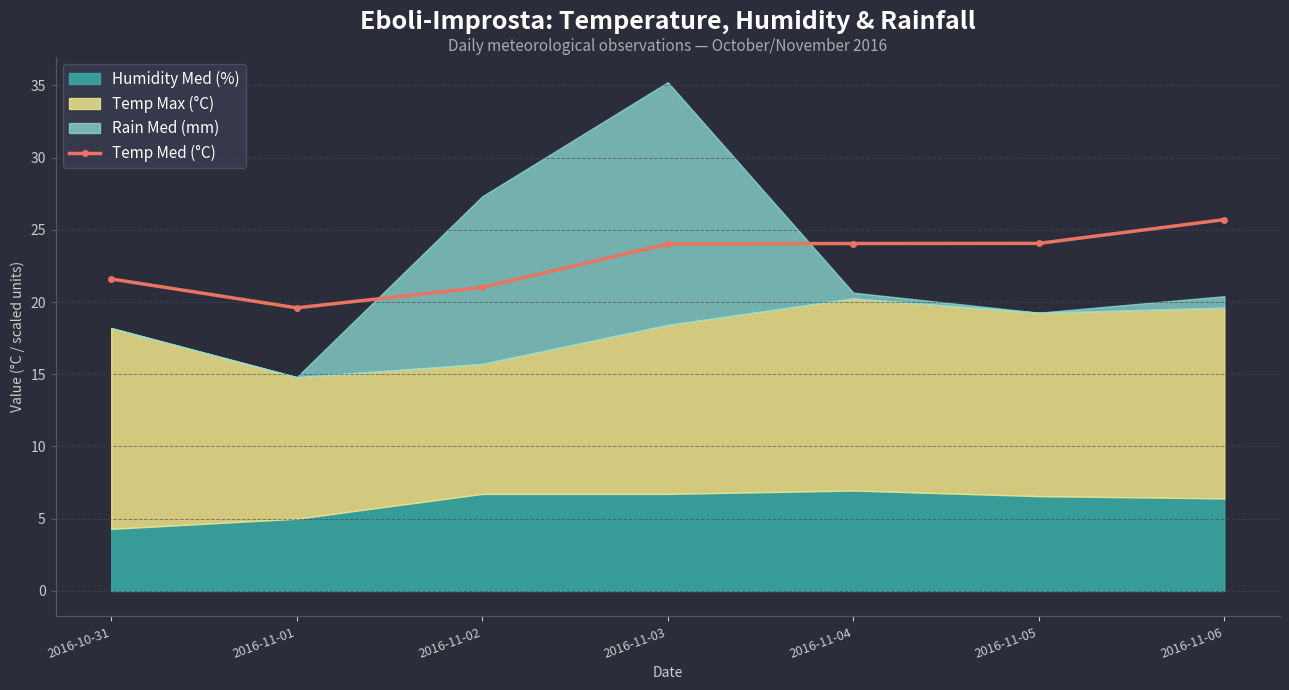

How many interior local valleys (lower than both neighbors) does the data have?

1